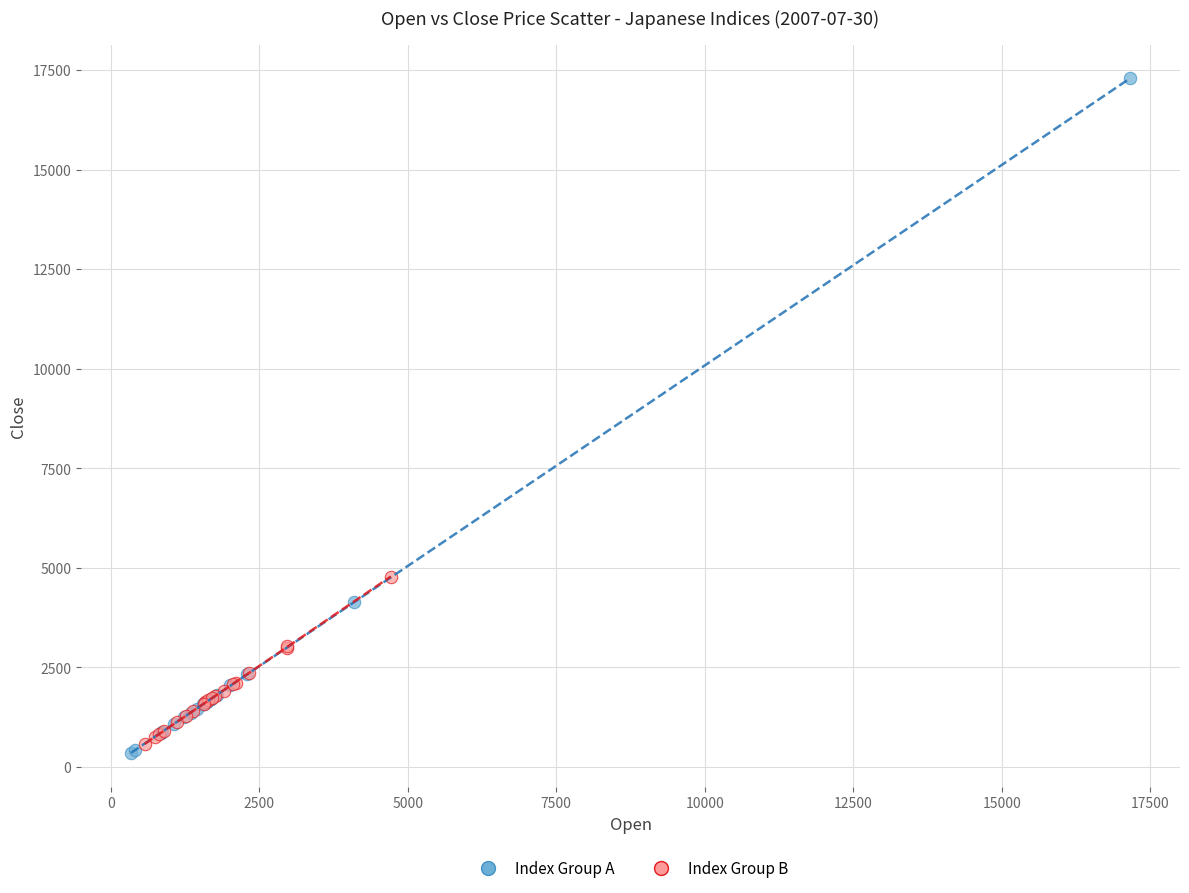

Which series reaches the maximum Y coordinate?

Index Group A